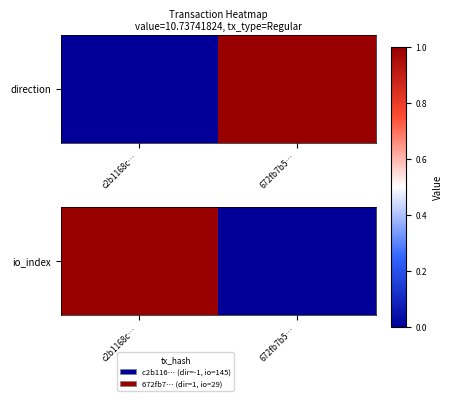

What is the difference between the maximum and minimum values?

1.0